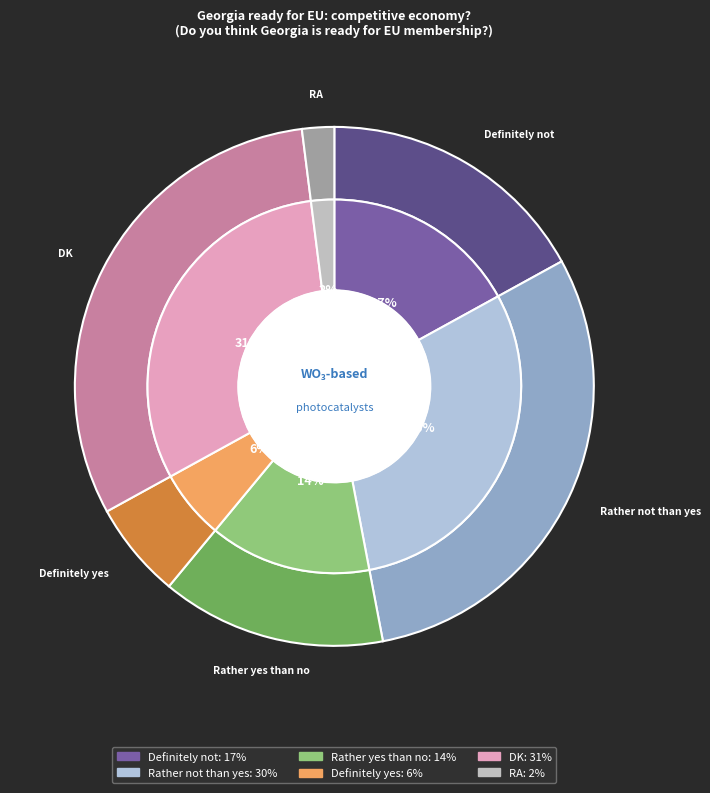

To the nearest percent, what is the average slice percentage?

17%